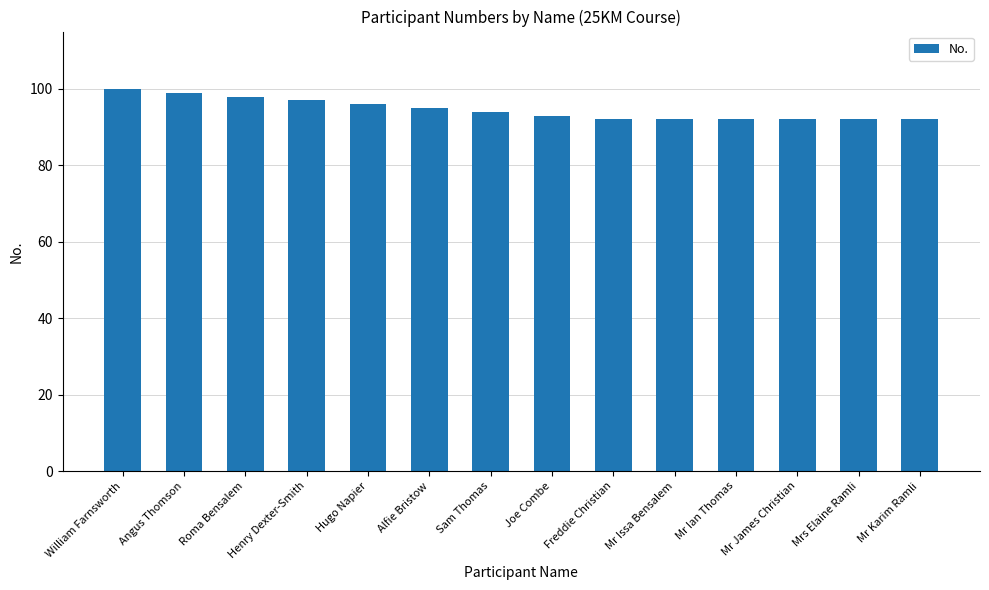

At which label is the value closest to 96?

Hugo Napier